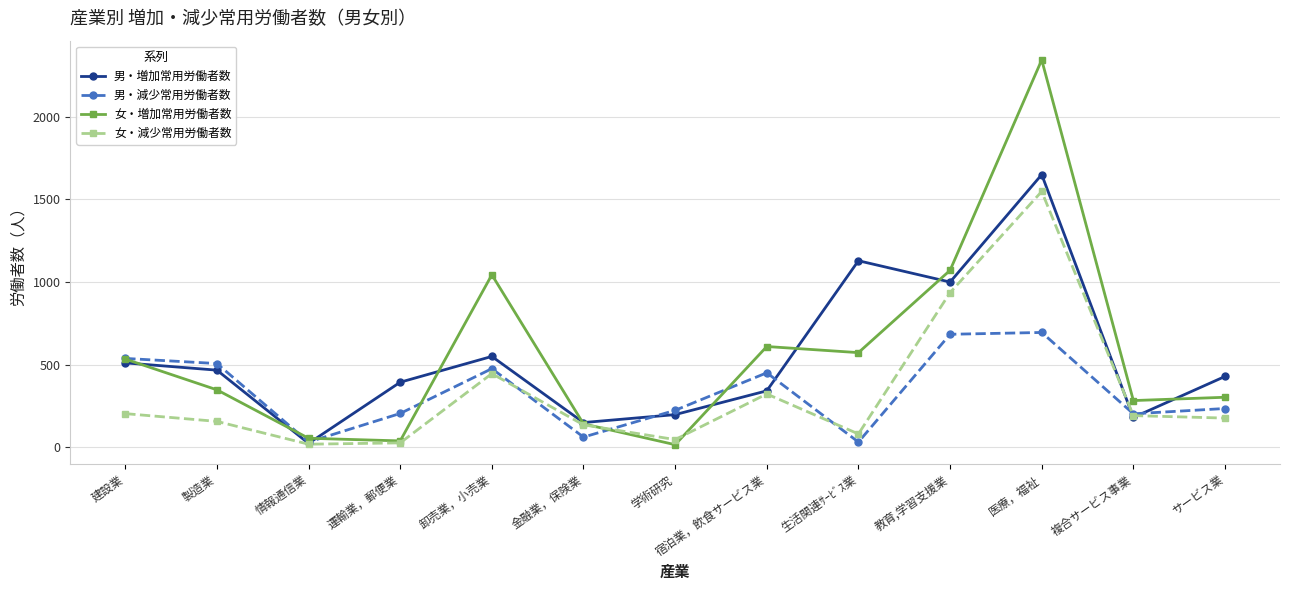

Rank the series by their maximum value, from lowest to highest.

男・減少常用労働者数, 女・減少常用労働者数, 男・増加常用労働者数, 女・増加常用労働者数